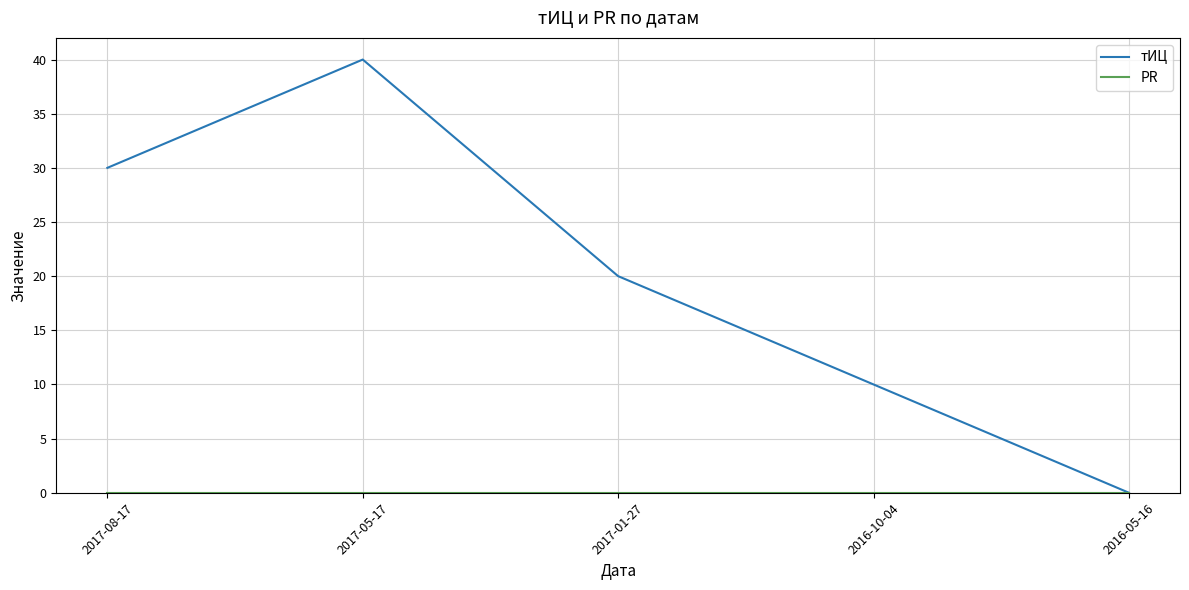

What is the spread (max minus min) of values at 2017-05-17?

40